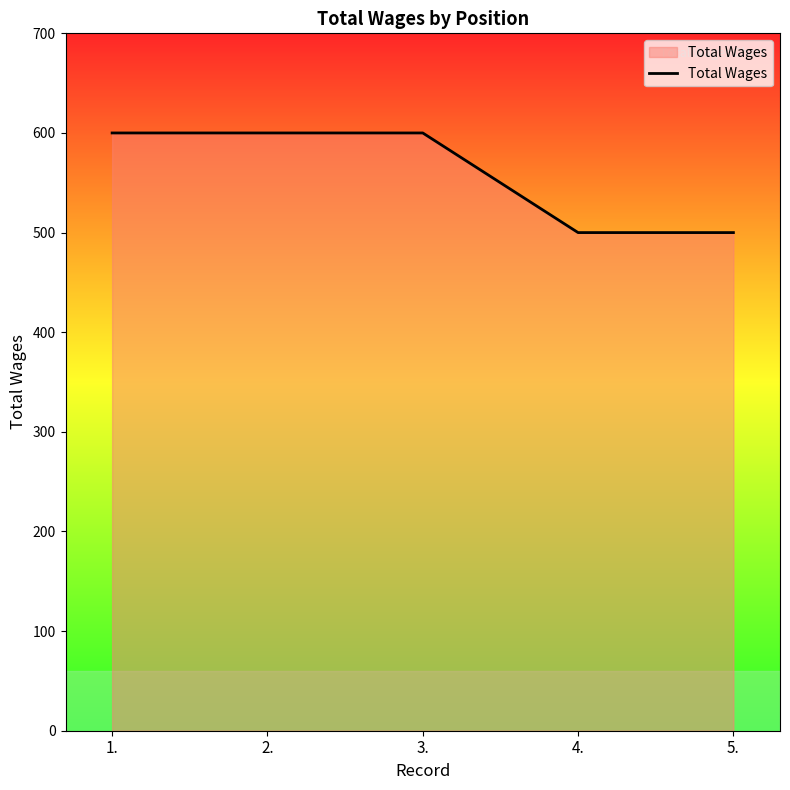

True or false: the data shows 600 at 3..

True